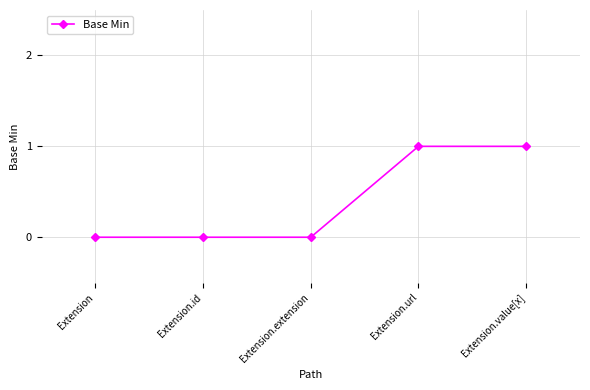

The value at Extension.extension is 0. True or false?

True